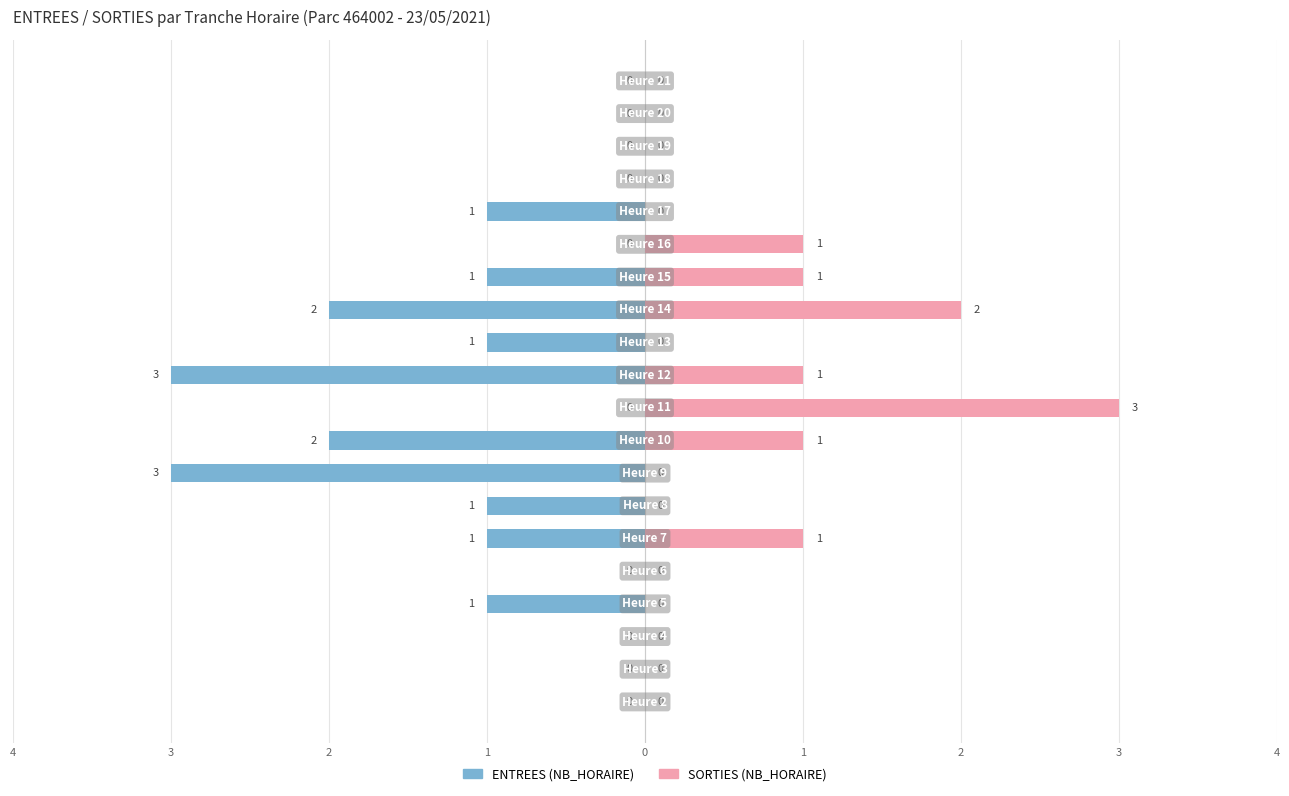

How many data points does each series have?

20